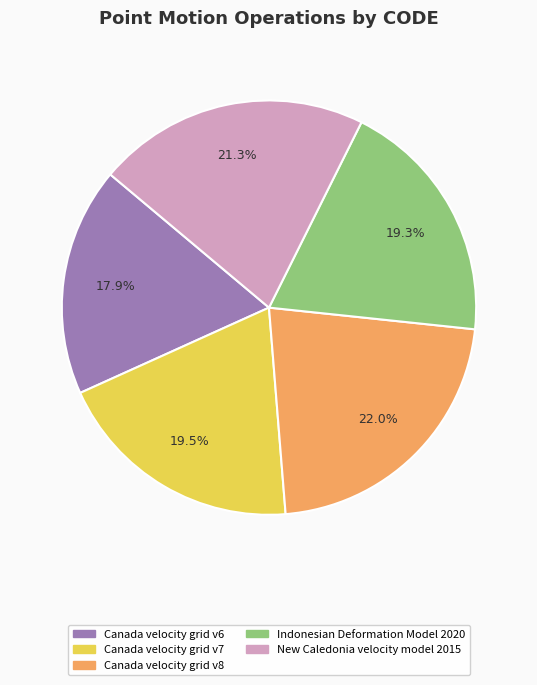

How many segments does this pie chart have?

5